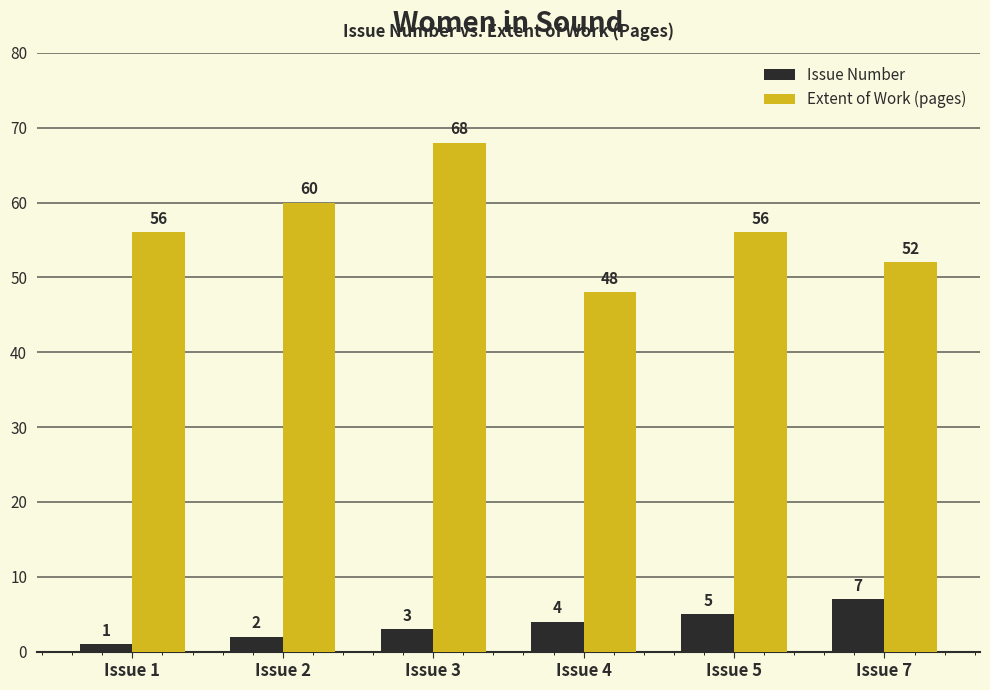

What is the approximate value of Issue Number at Issue 5?

5